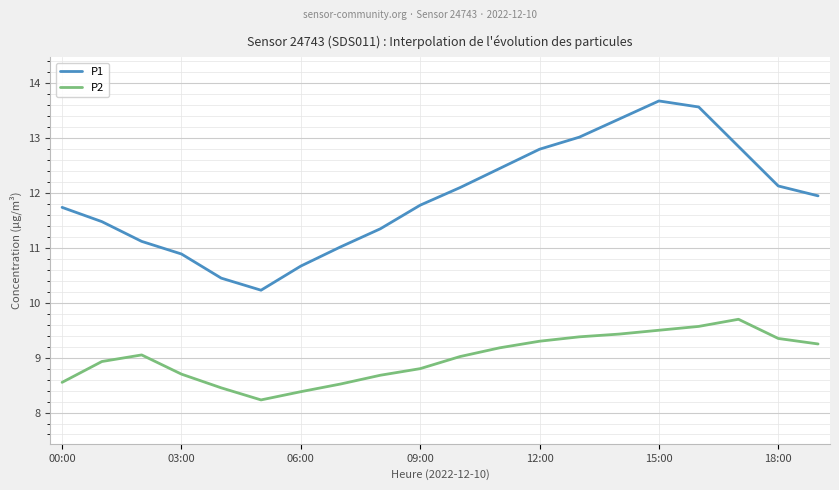

True or false: P1 and P2 cross at least once.

False